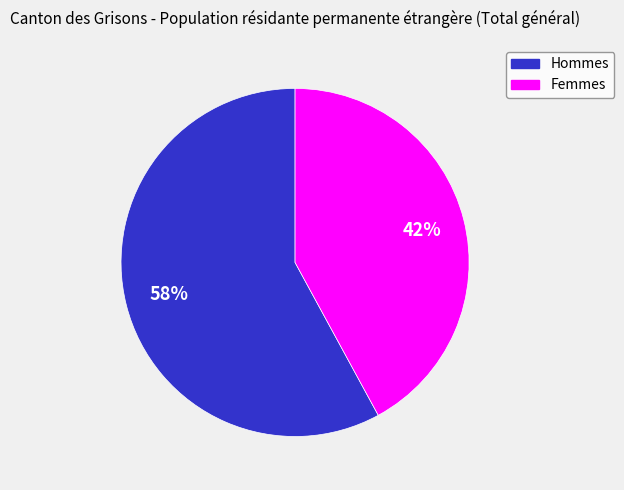

To the nearest percent, what is the difference between the Femmes and Hommes slice percentages?

16%